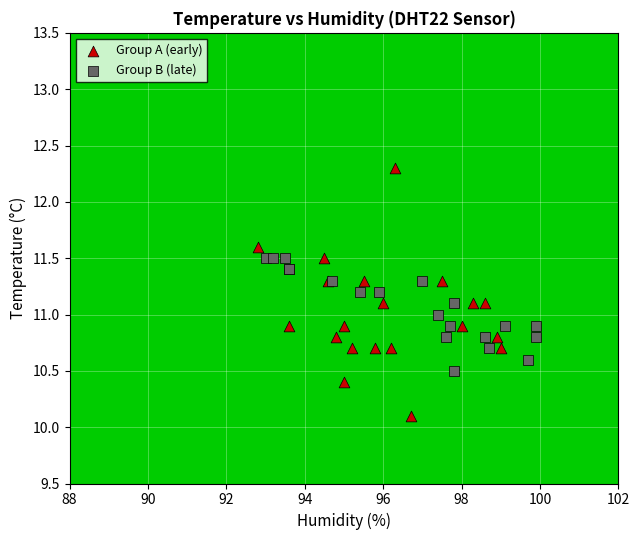

Which series reaches the minimum Y coordinate?

Group A (early)